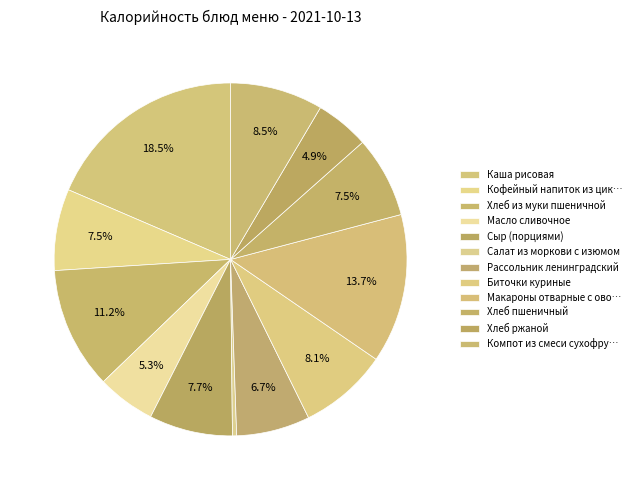

What percentage is NOT represented by Хлеб пшеничный?

92.5%